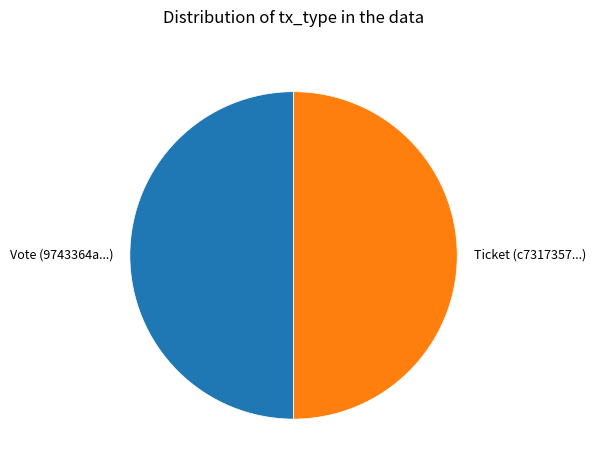

Combined, do Ticket (c7317357...) and Vote (9743364a...) account for over 50%?

Yes